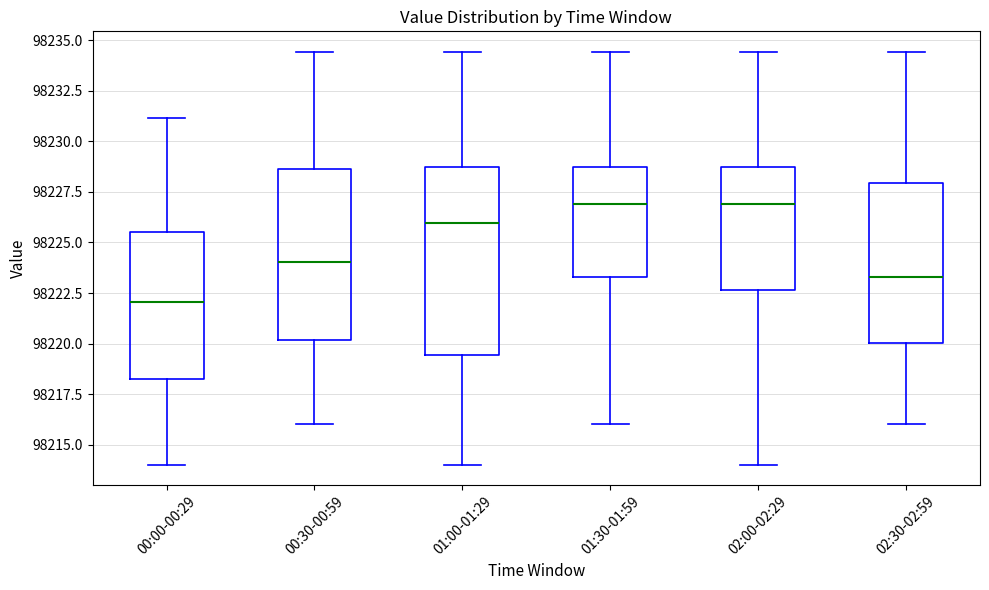

Where does the lower whisker of the box for 02:00-02:29 end on the y-axis? The values are not printed on the chart, so give them approximately, as read against the axis.

98214.0